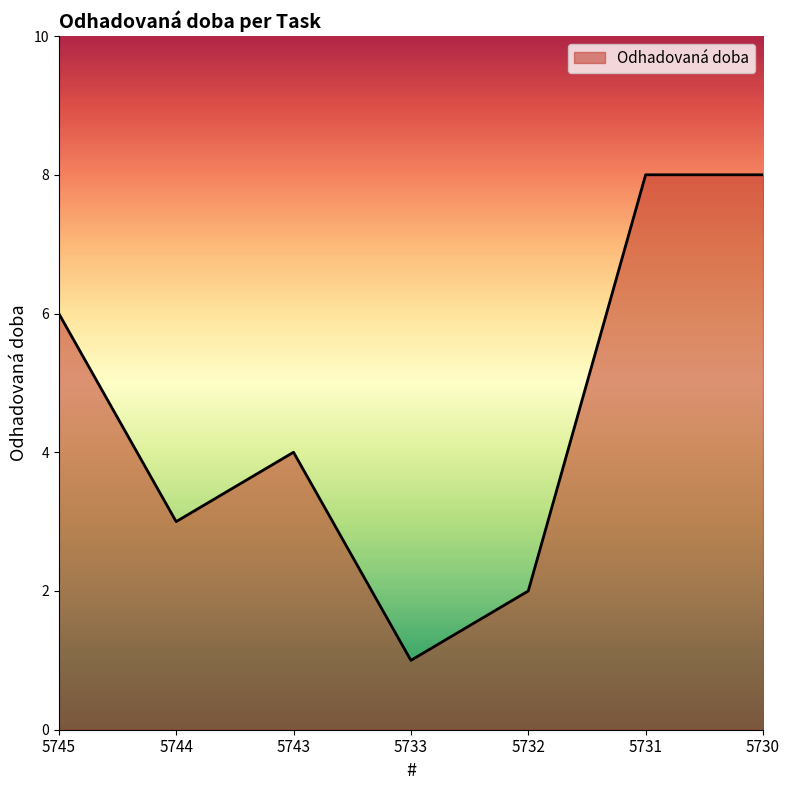

Approximately how many times larger is the value at 5733 compared to 5744?

0.3